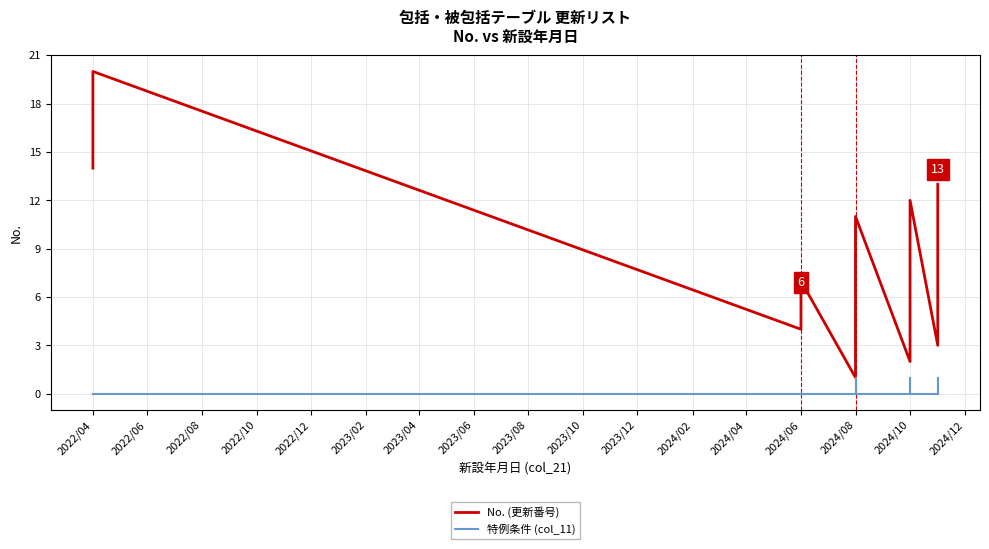

At how many categories does at least one series exceed 2?

18